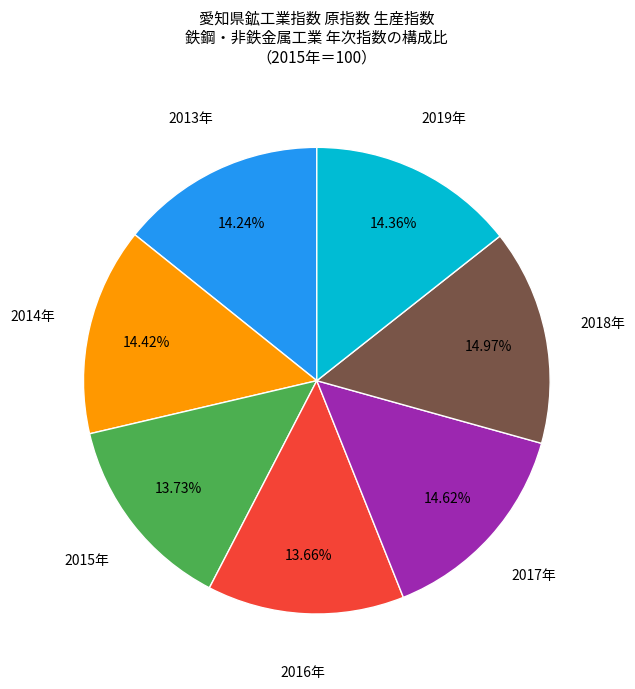

Is there a majority slice in this chart?

No